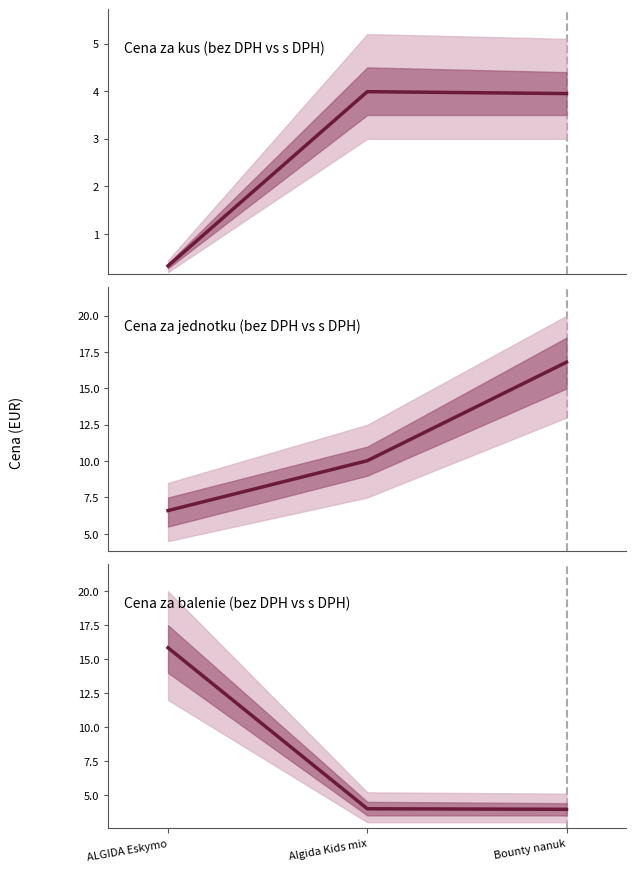

What are all the series names shown in the legend?

Cena za kus (bez DPH vs s DPH), Cena za jednotku (bez DPH vs s DPH), Cena za balenie (bez DPH vs s DPH)